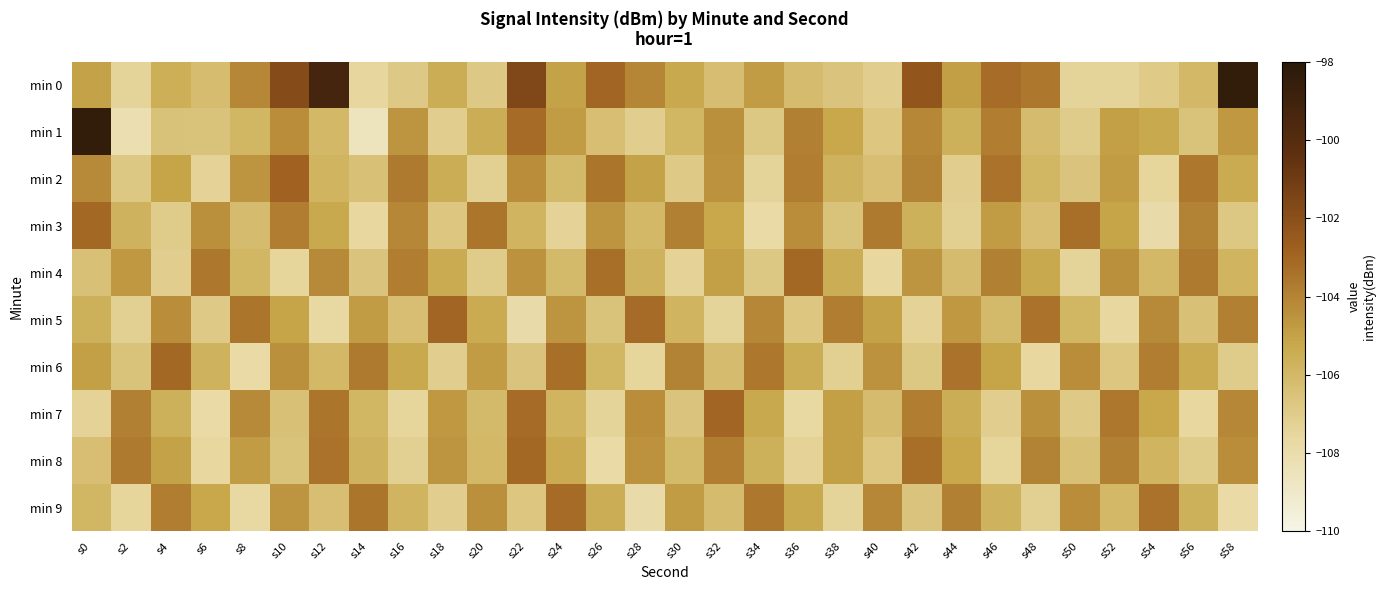

Which series has the largest total across all categories?

min 0